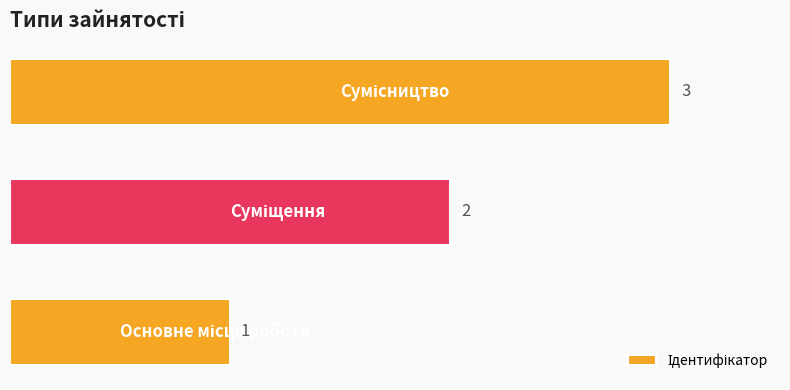

What is the greatest value displayed?

3